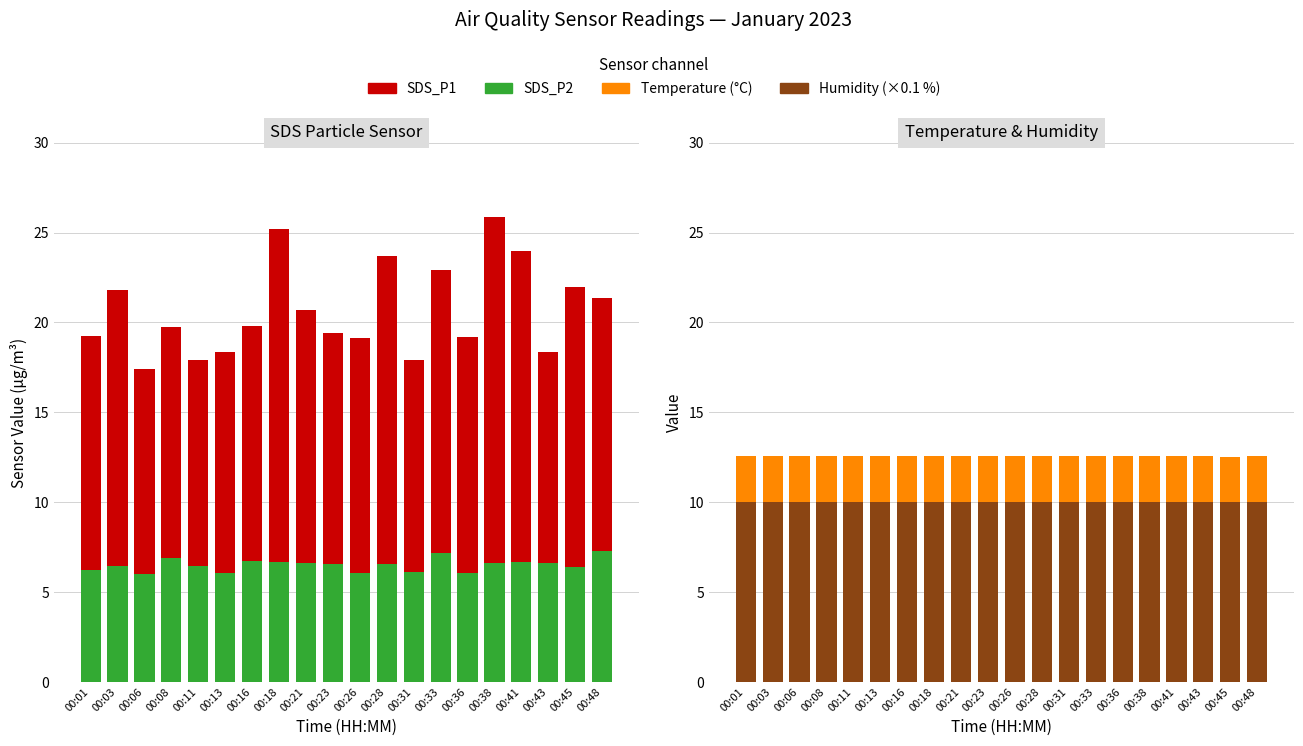

Reading right to left, what are all the values shown in this chart?

SDS_P2: 00:48=7.3	00:45=6.4	00:43=6.6	00:41=6.7	00:38=6.6	00:36=6.1	00:33=7.2	00:31=6.1	00:28=6.5	00:26=6.0	00:23=6.6	00:21=6.6	00:18=6.7	00:16=6.7	00:13=6.0	00:11=6.5	00:08=6.9	00:06=6.0	00:03=6.4	00:01=6.2
SDS_P1: 00:48=14.1	00:45=15.6	00:43=11.7	00:41=17.4	00:38=19.2	00:36=13.1	00:33=15.8	00:31=11.8	00:28=17.1	00:26=13.1	00:23=12.9	00:21=14.1	00:18=18.6	00:16=13.1	00:13=12.4	00:11=11.5	00:08=12.8	00:06=11.4	00:03=15.4	00:01=13.1
Humidity (×0.1 %): 00:48=10.0	00:45=10.0	00:43=10.0	00:41=10.0	00:38=10.0	00:36=10.0	00:33=10.0	00:31=10.0	00:28=10.0	00:26=10.0	00:23=10.0	00:21=10.0	00:18=10.0	00:16=10.0	00:13=10.0	00:11=10.0	00:08=10.0	00:06=10.0	00:03=10.0	00:01=10.0
Temperature (°C): 00:48=2.6	00:45=2.5	00:43=2.6	00:41=2.6	00:38=2.6	00:36=2.6	00:33=2.6	00:31=2.6	00:28=2.6	00:26=2.6	00:23=2.6	00:21=2.6	00:18=2.6	00:16=2.6	00:13=2.6	00:11=2.6	00:08=2.6	00:06=2.6	00:03=2.6	00:01=2.6